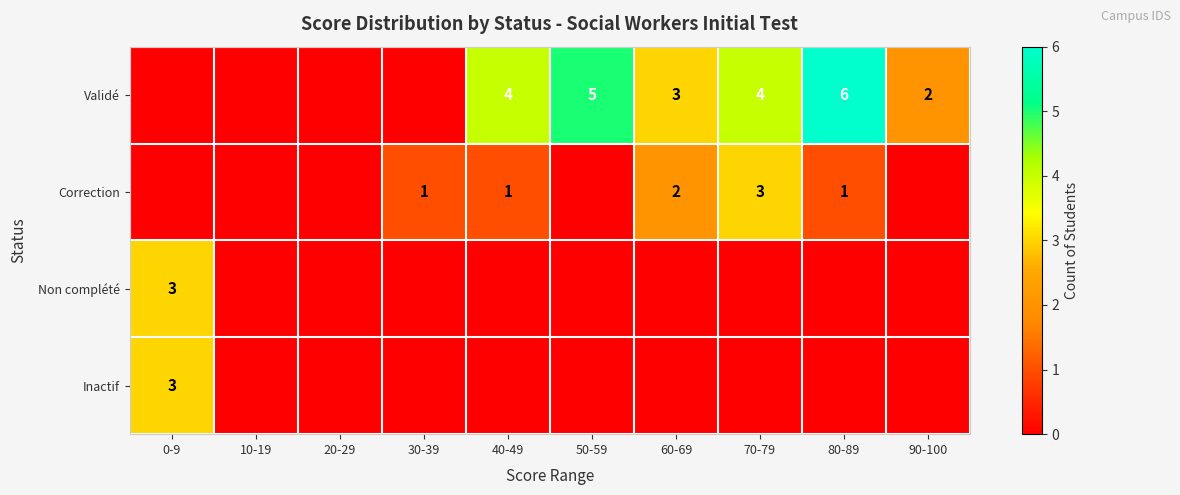

Is the value of Correction at 30-39 greater than the value of Validé at 40-49?

No